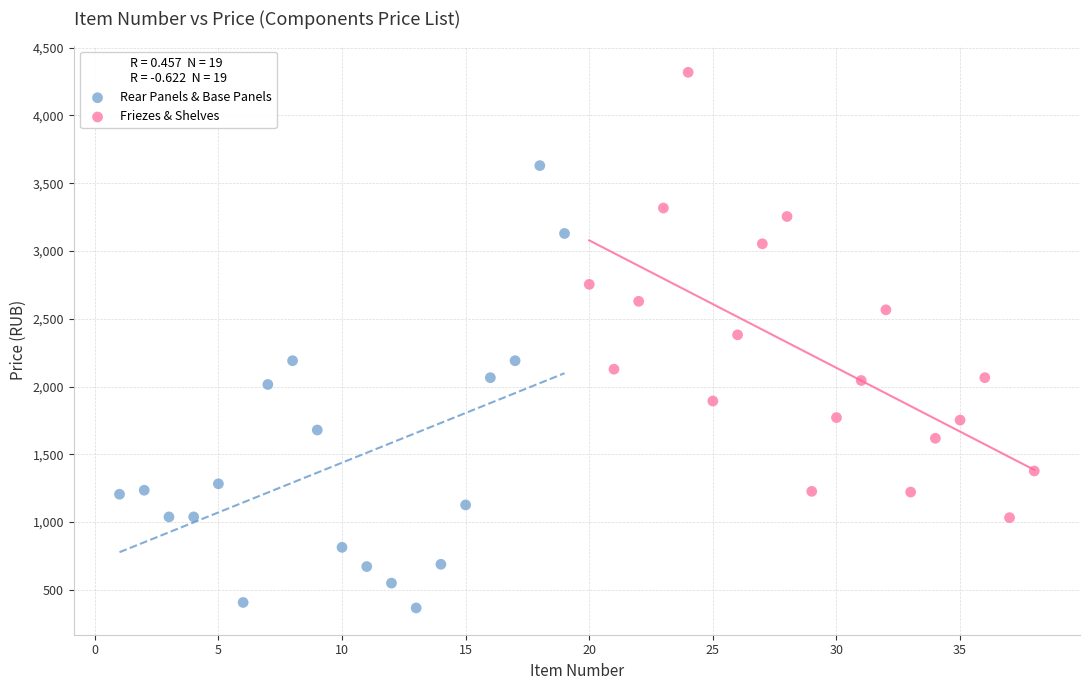

Which series reaches the minimum Y coordinate?

Rear Panels & Base Panels